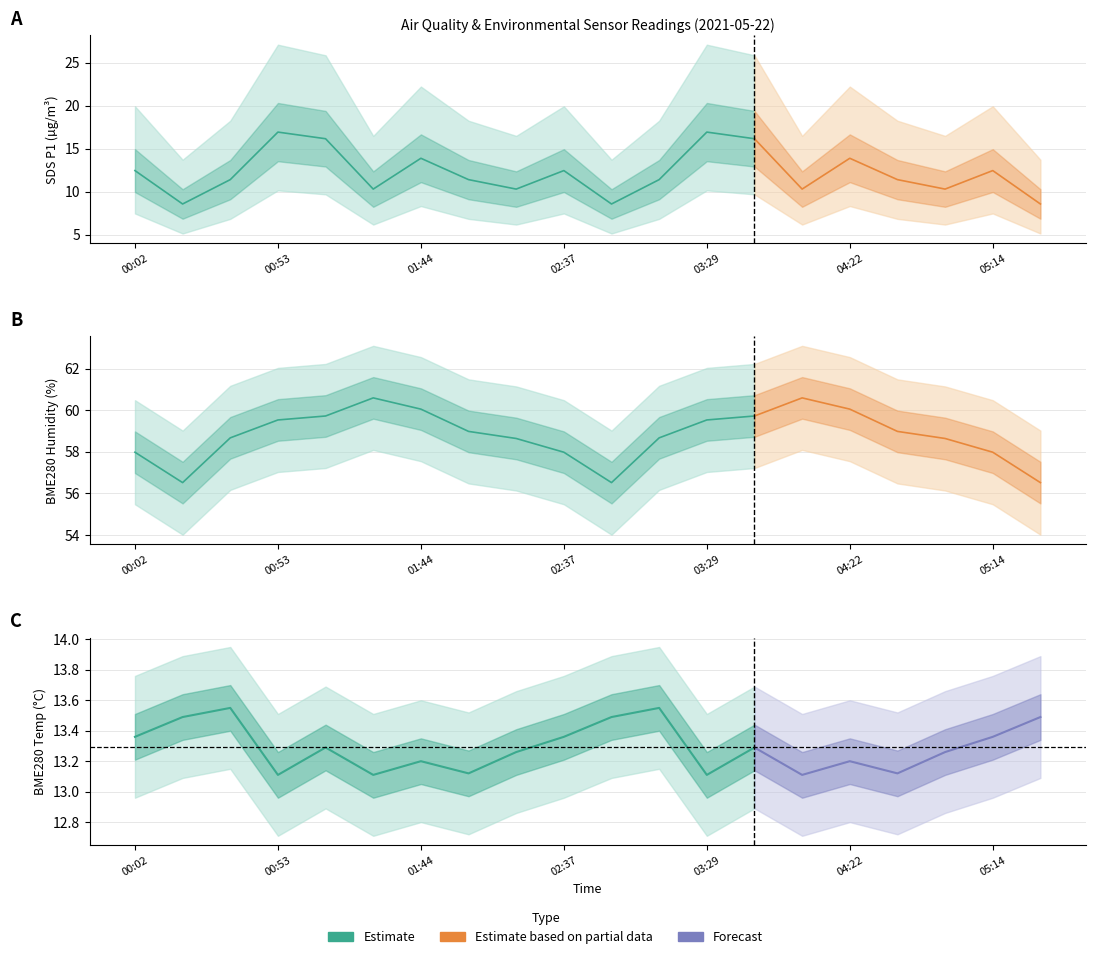

True or false: BME280_humidity and BME280_temperature intersect in this chart.

False